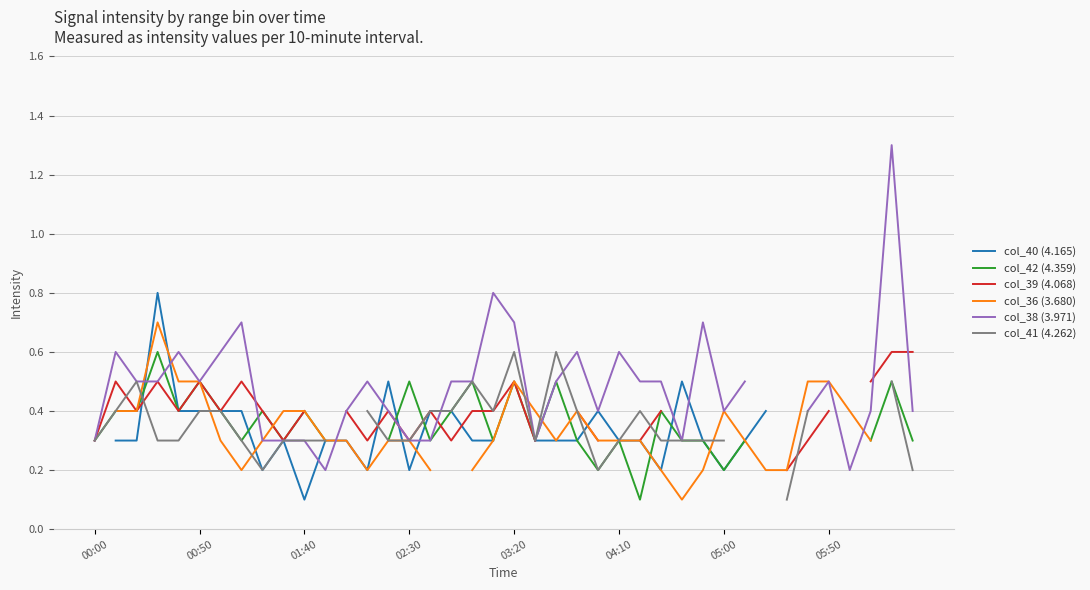

How many intersections are there between col_36 (3.680) and col_41 (4.262)?

6